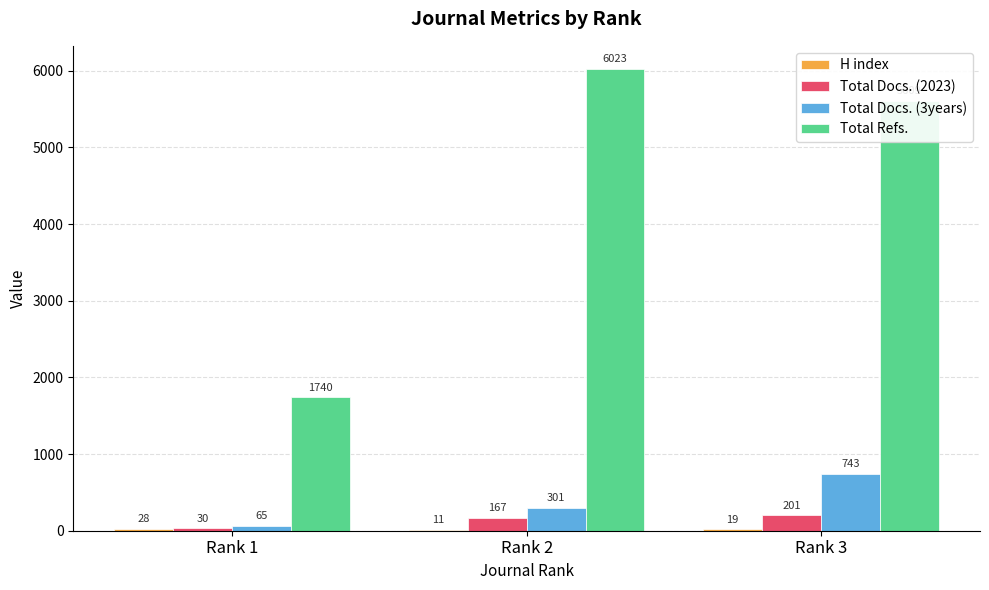

The value of Total Docs. (3years) at Rank 2 is 62. True or false?

False